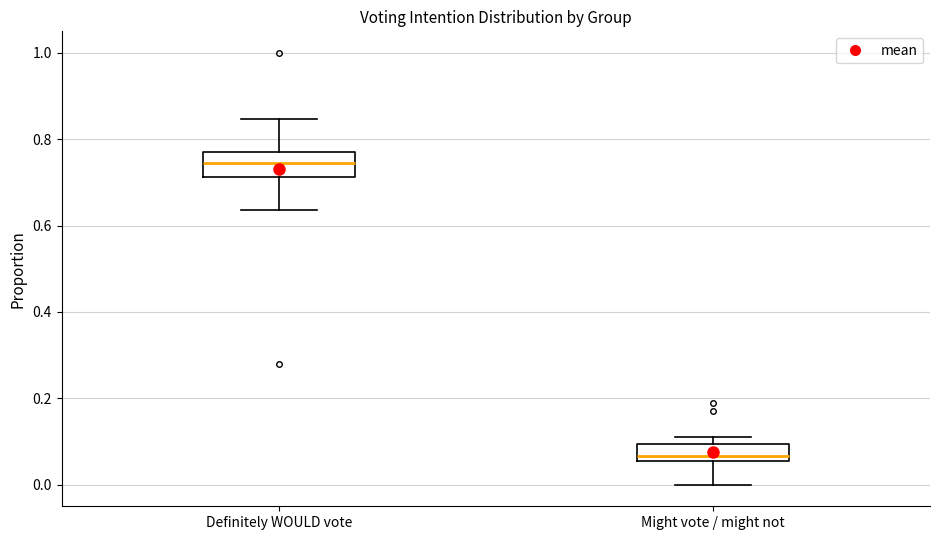

Reading left to right, read every box against the y-axis: the position of its median line, the range the box covers, and the ends of its whiskers. The values are not printed on the chart, so give them approximately, as read against the axis.

Definitely WOULD vote: median 0.74, box 0.72 to 0.78, whiskers 0.64 to 0.84
Might vote / might not: median 0.06 (just above the box's lower edge), box 0.06 to 0.10, whiskers 0.00 to 0.10 (just above the box's upper edge)